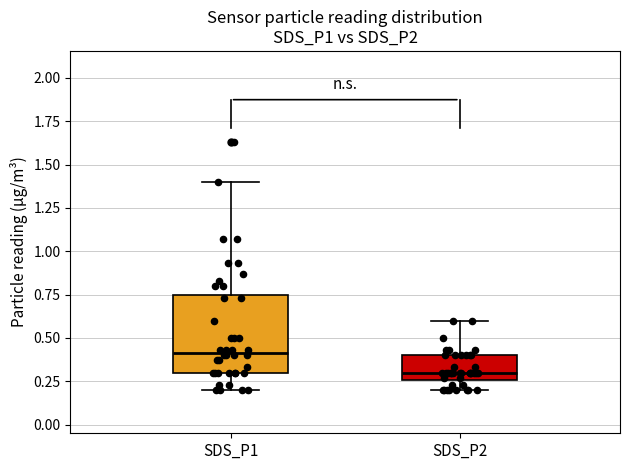

Comparing the boxes themselves (not the whiskers), which one is the tallest?

SDS_P1